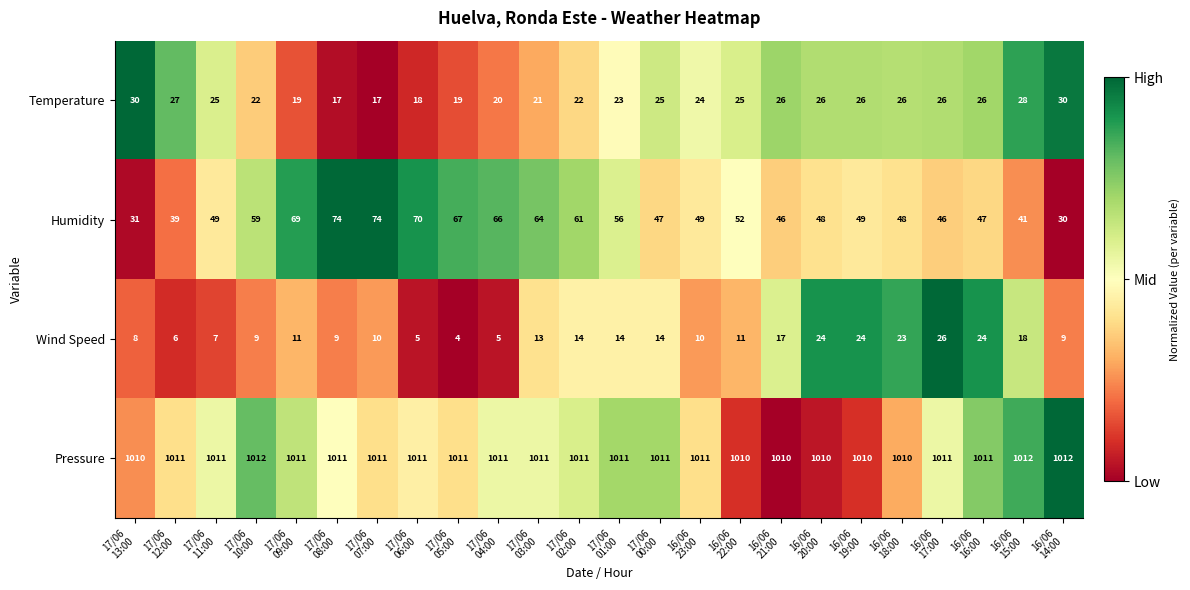

Rank the series by their maximum value, from lowest to highest.

Wind Speed, Temperature, Humidity, Pressure